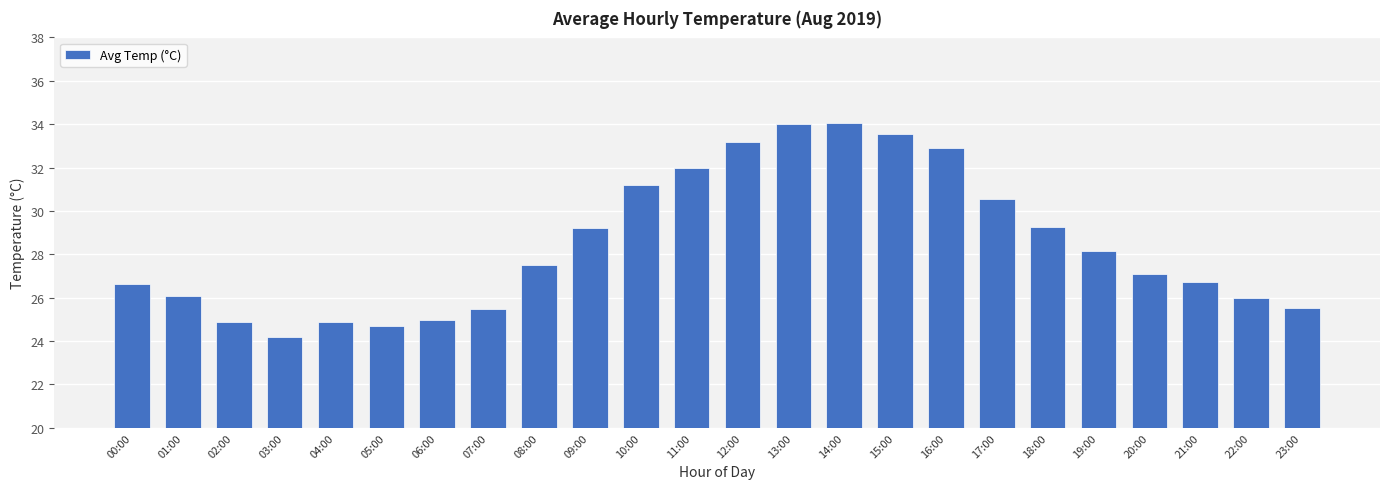

What is the sum of all values?

682.6